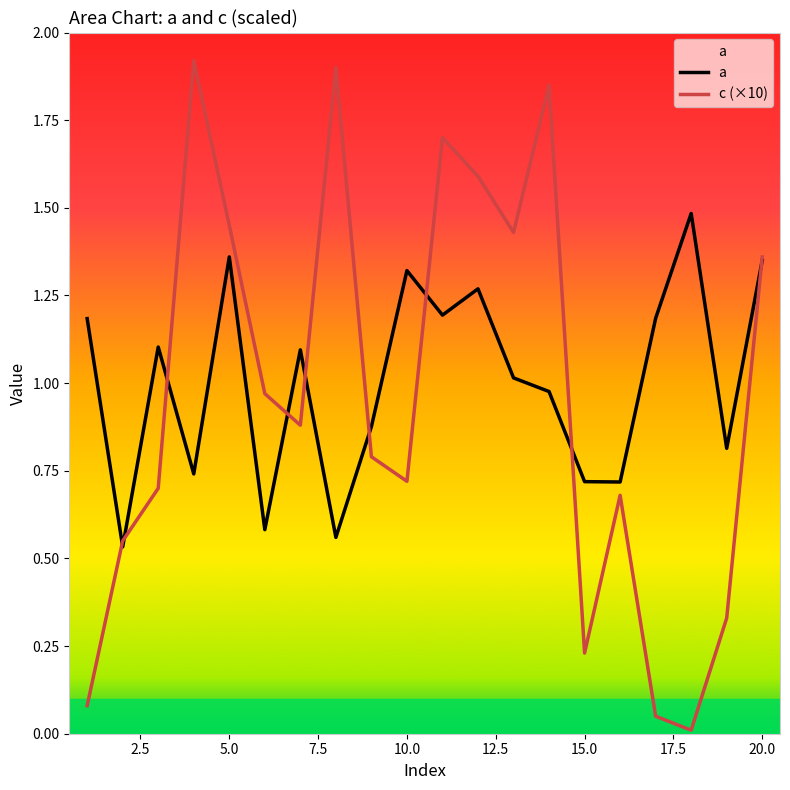

True or false: a has a value of 0.5 at 20.0.

False